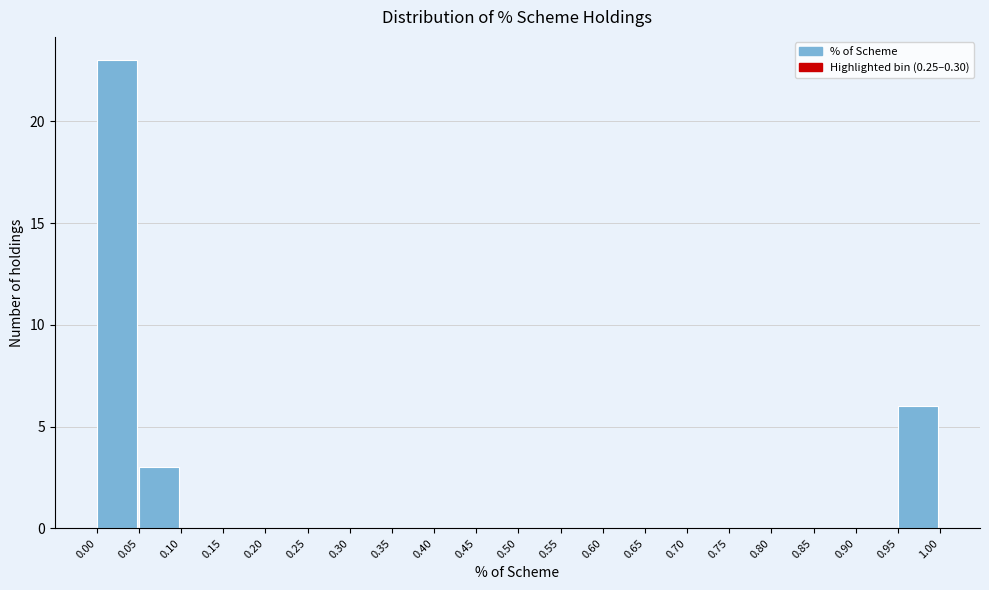

Over which range of the x-axis is the bar tallest?

0.00 to 0.05